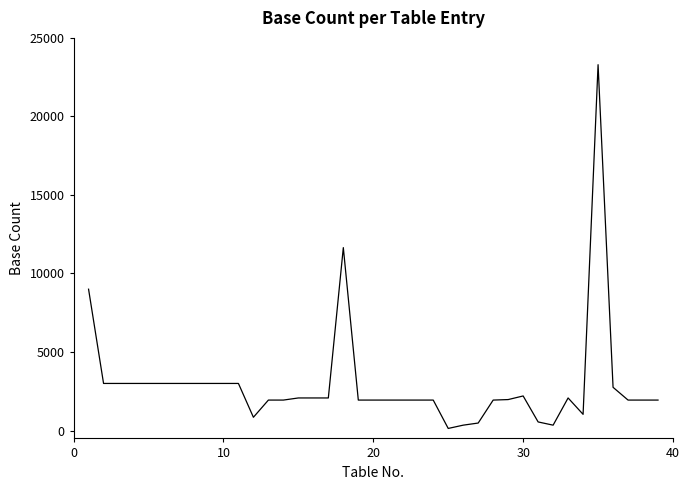

What is the greatest value displayed?

23294